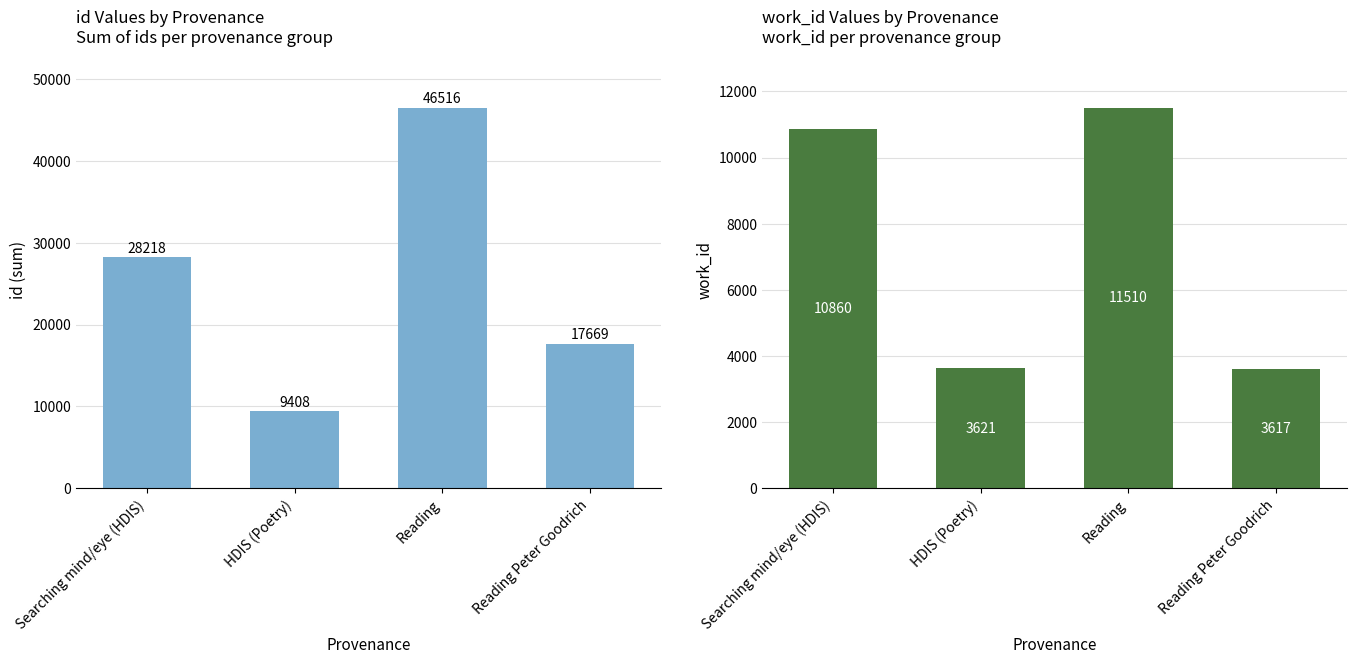

What are all the series names shown in the legend?

id, work_id